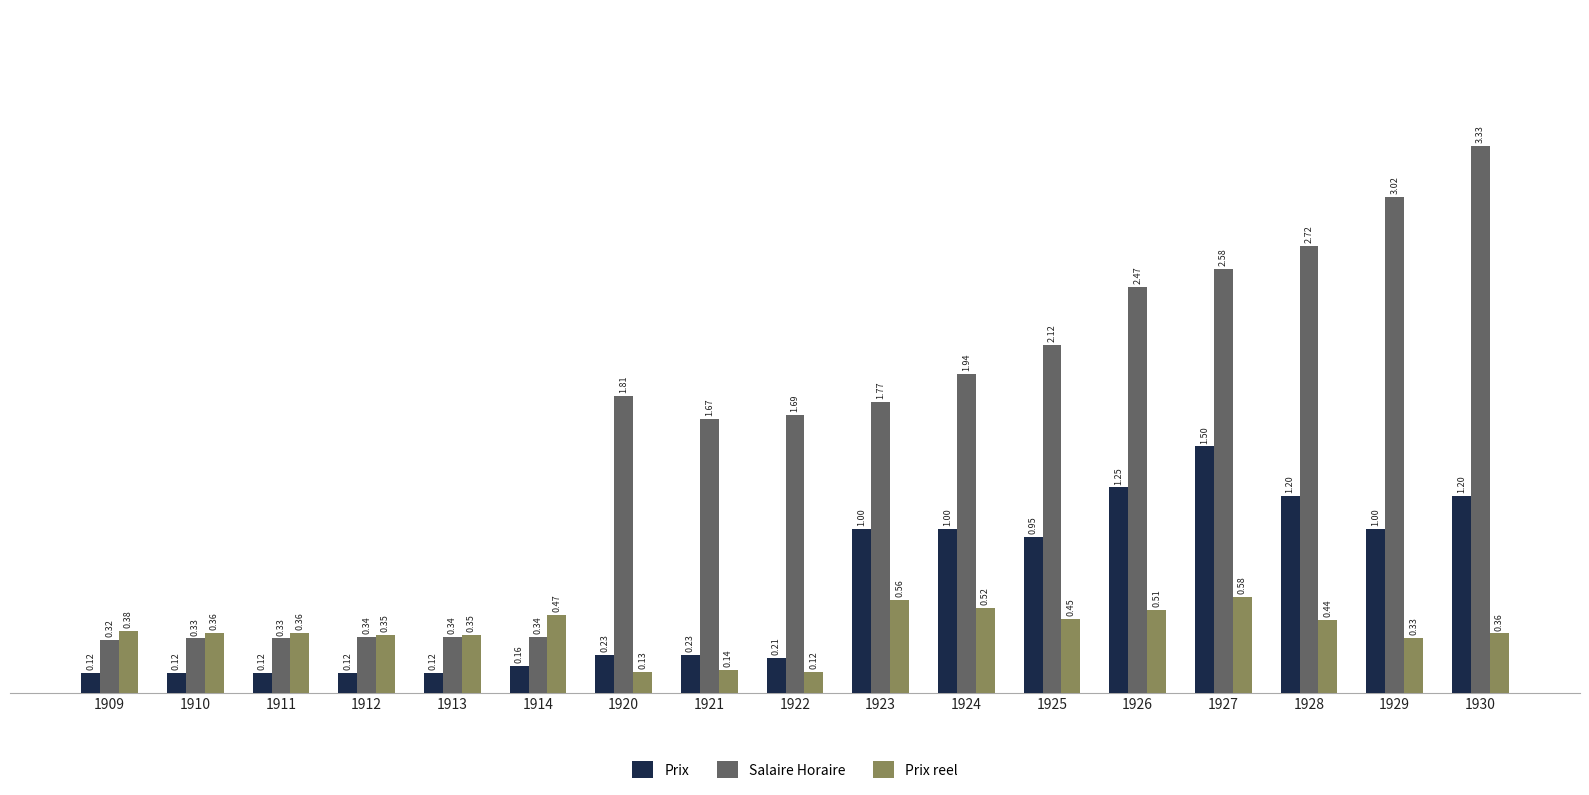

List the series in order of their overall mean, lowest first.

Prix reel, Prix, Salaire Horaire